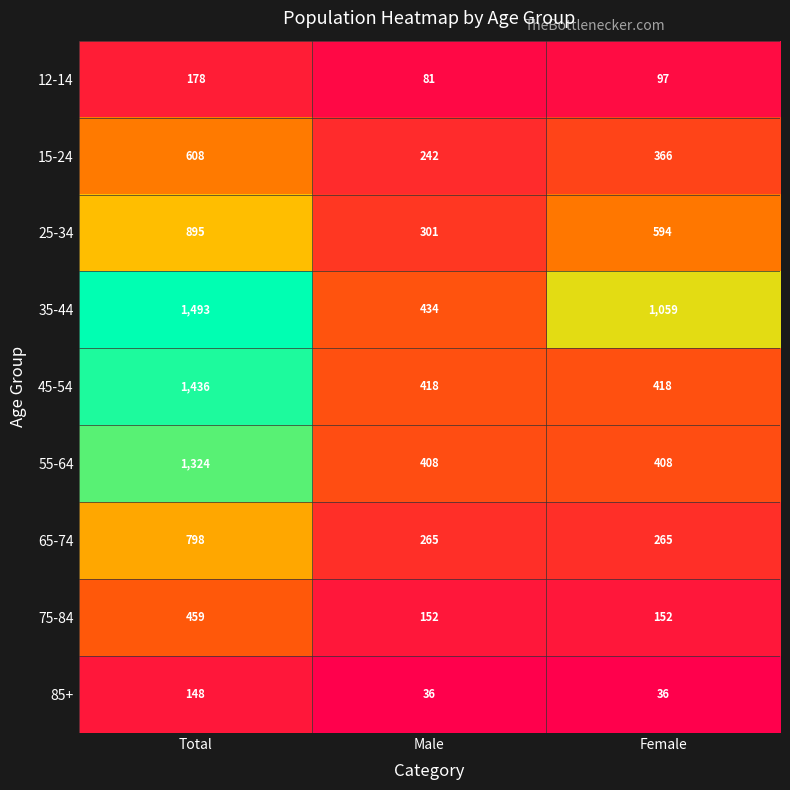

Count the 12-14 values in the range 81 to 178.

3